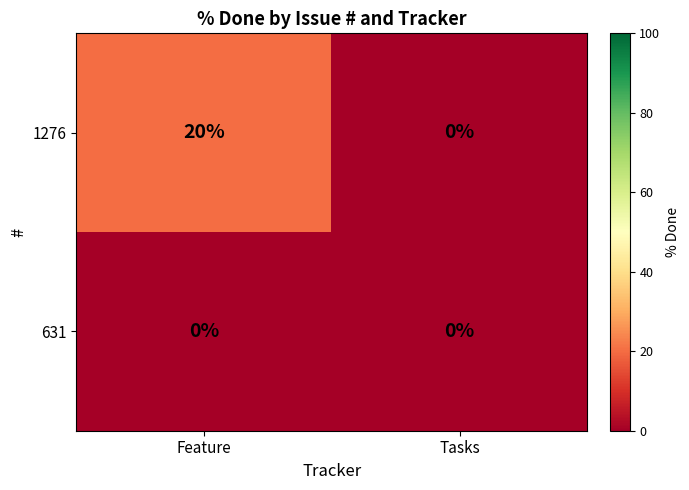

What is the maximum value for 1276?

20